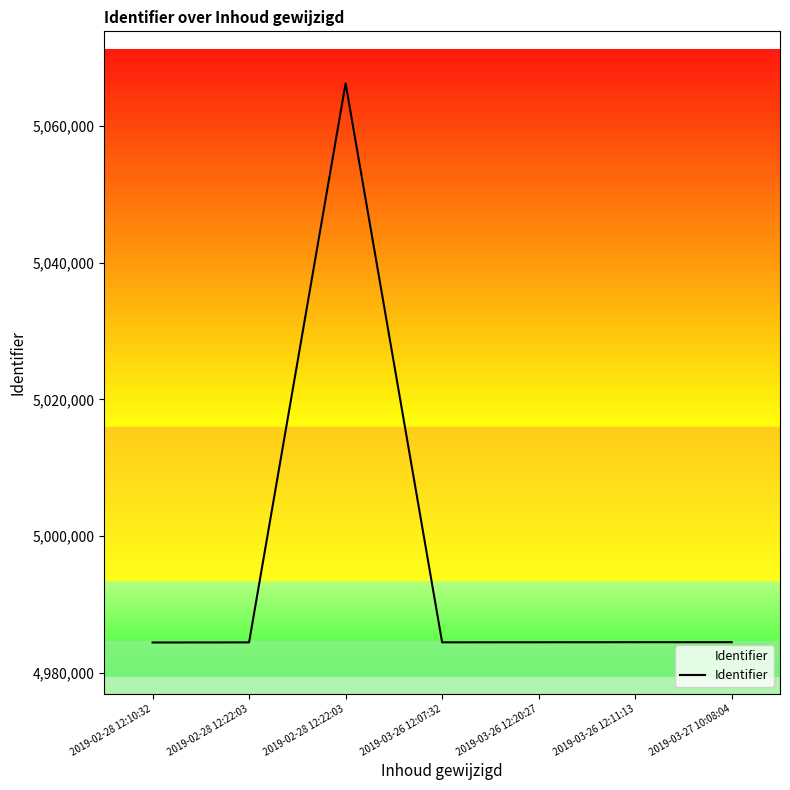

Does the chart display data point markers on the line(s)?

No